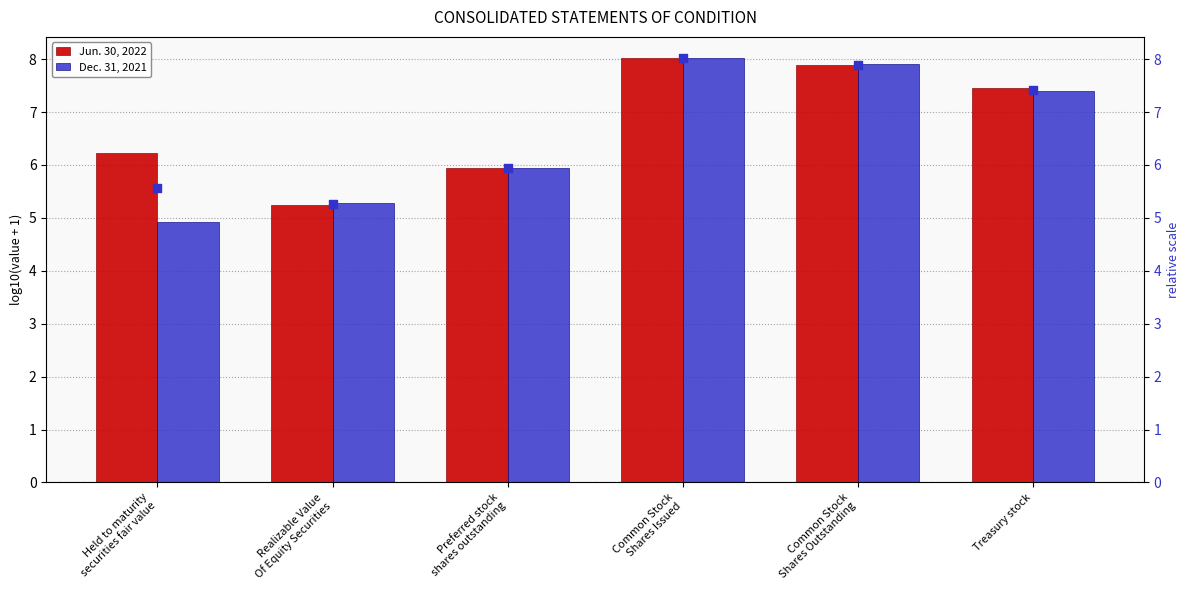

Is the value of Jun. 30, 2022 at Common Stock
Shares Outstanding greater than the value of Dec. 31, 2021 at Held to maturity
securities fair value?

Yes